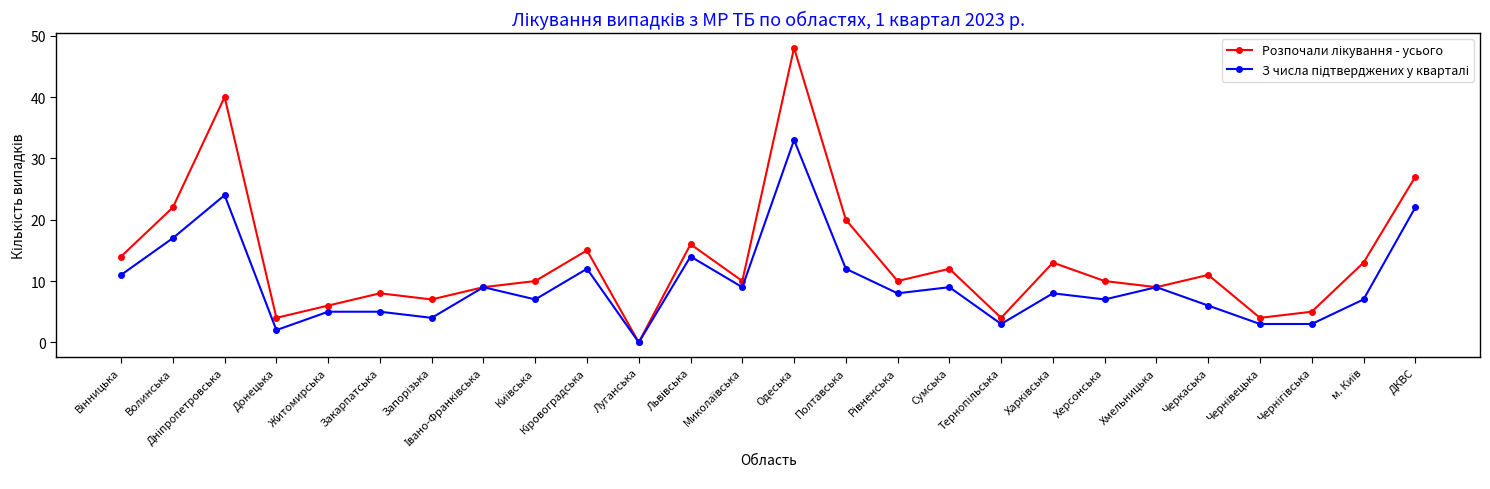

What is the label of the 21st point from the right?

Закарпатська